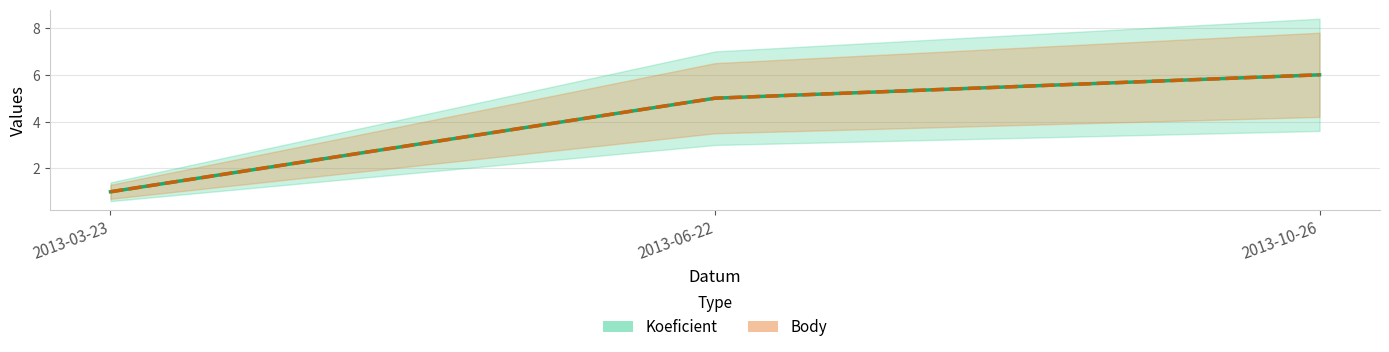

At which category is the sum across all series the highest?

2013-10-26